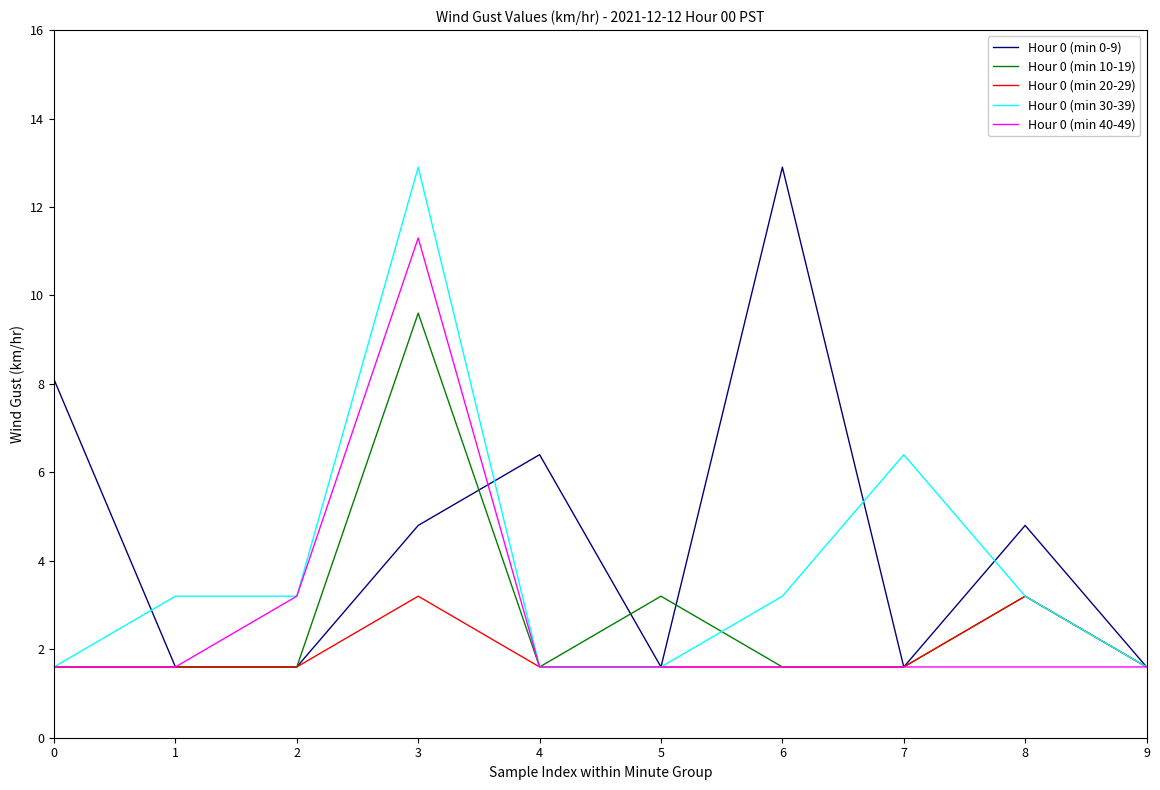

Which series changed the most between 0 and 9?

Hour 0 (min 0-9)